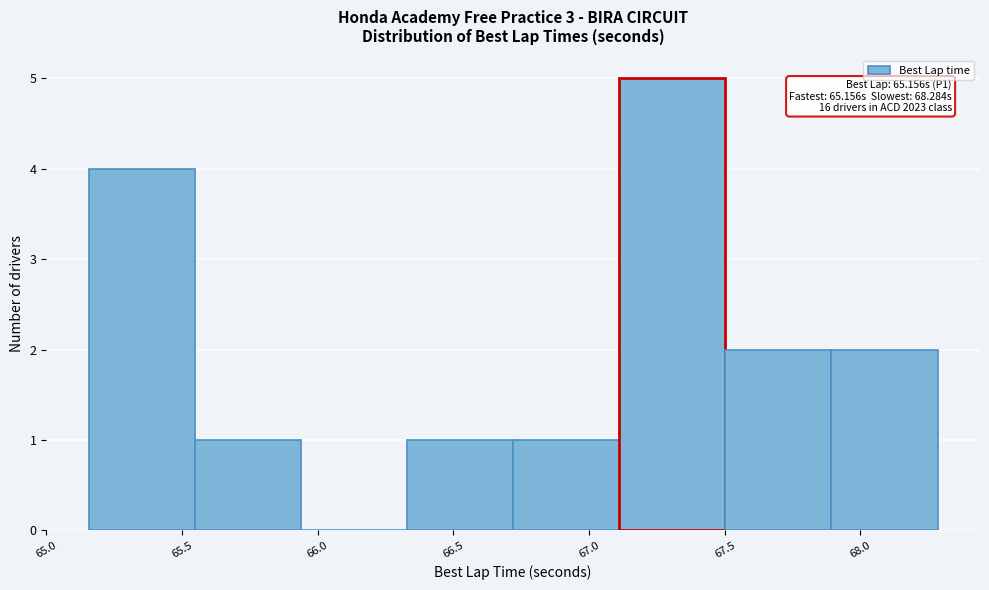

Over which range of the x-axis is the bar tallest?

67.10 to 67.50